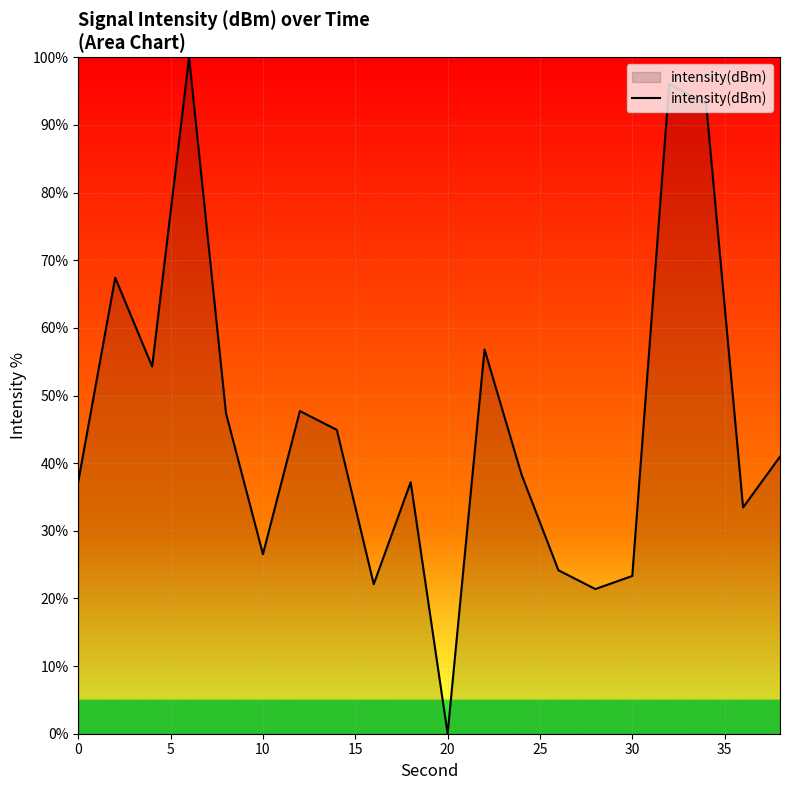

How many lines are shown in the chart?

1